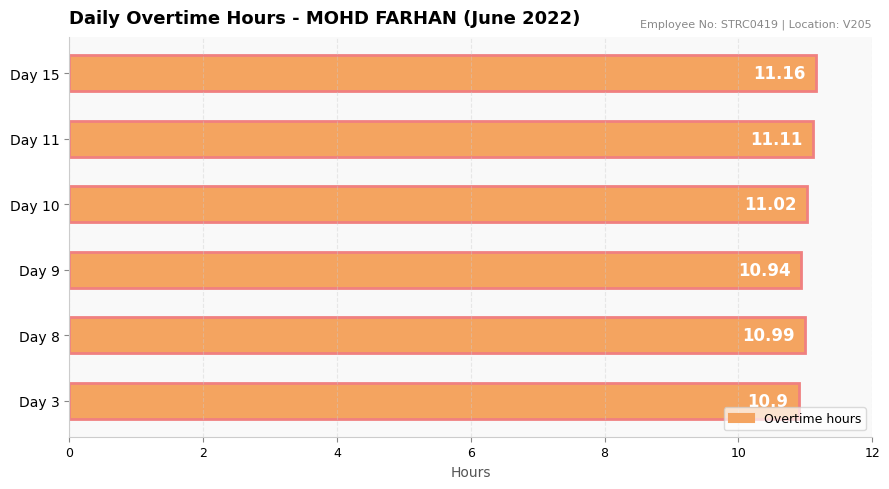

Which has a higher value, Day 8 or Day 11?

Day 11